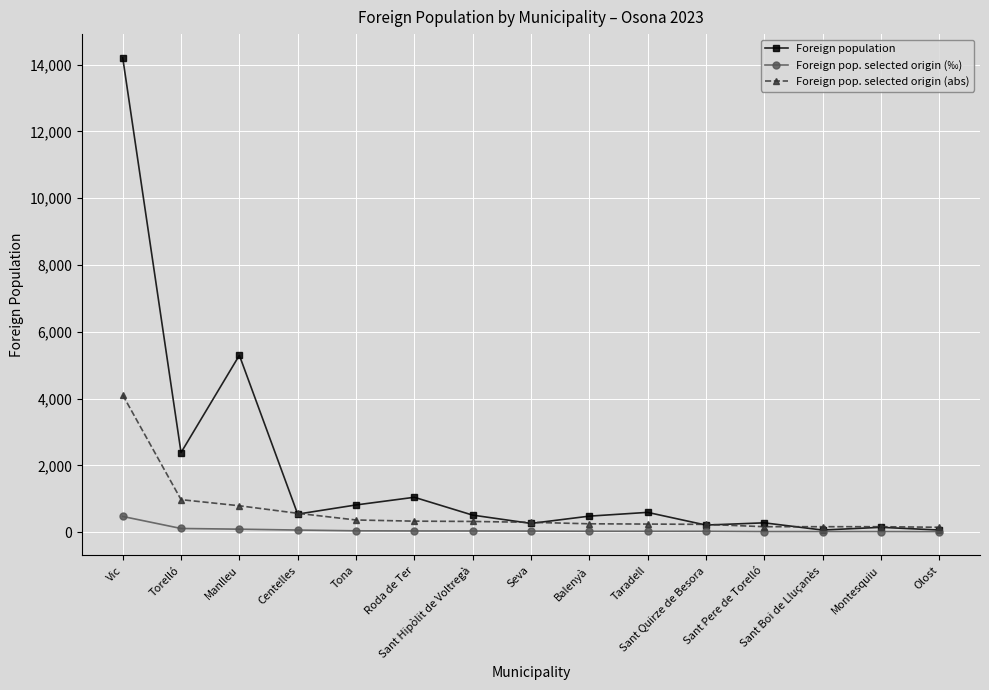

At which category does Foreign population reach its first local peak?

Manlleu